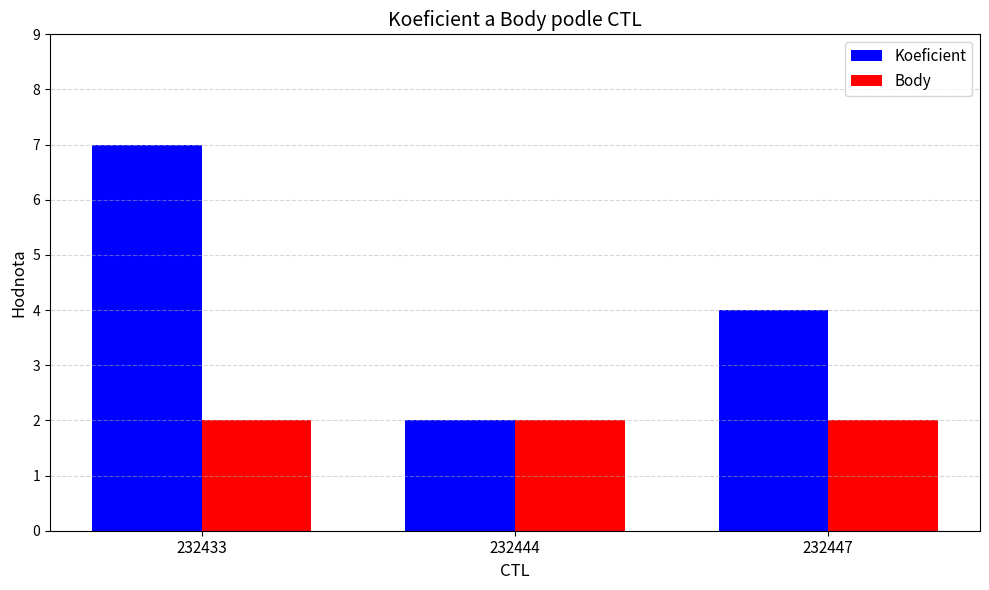

Reading right to left, what are all the values shown in this chart?

Koeficient: 232447=4	232444=2	232433=7
Body: 232447=2	232444=2	232433=2